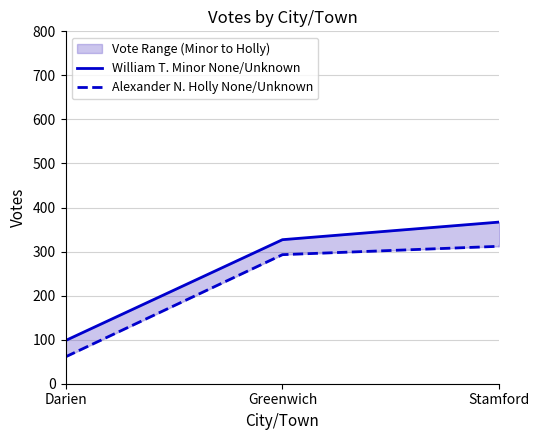

Is it true that Alexander N. Holly None/Unknown equals 61 at Darien?

True